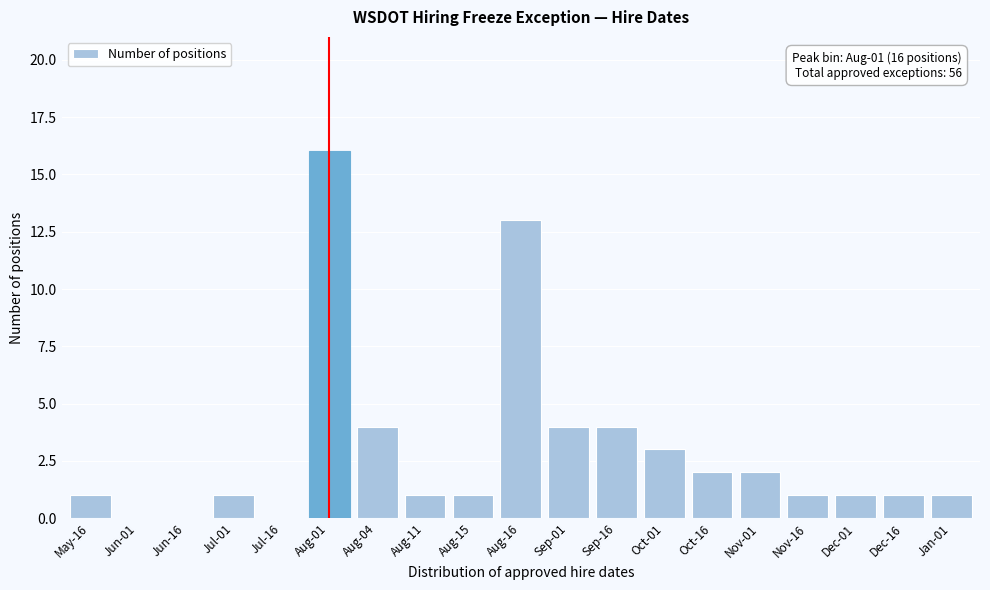

Reading left to right, extract all data points from this chart.

May-16=1	Jun-01=0	Jun-16=0	Jul-01=1	Jul-16=0	Aug-01=16	Aug-04=4	Aug-11=1	Aug-15=1	Aug-16=13	Sep-01=4	Sep-16=4	Oct-01=3	Oct-16=2	Nov-01=2	Nov-16=1	Dec-01=1	Dec-16=1	Jan-01=1